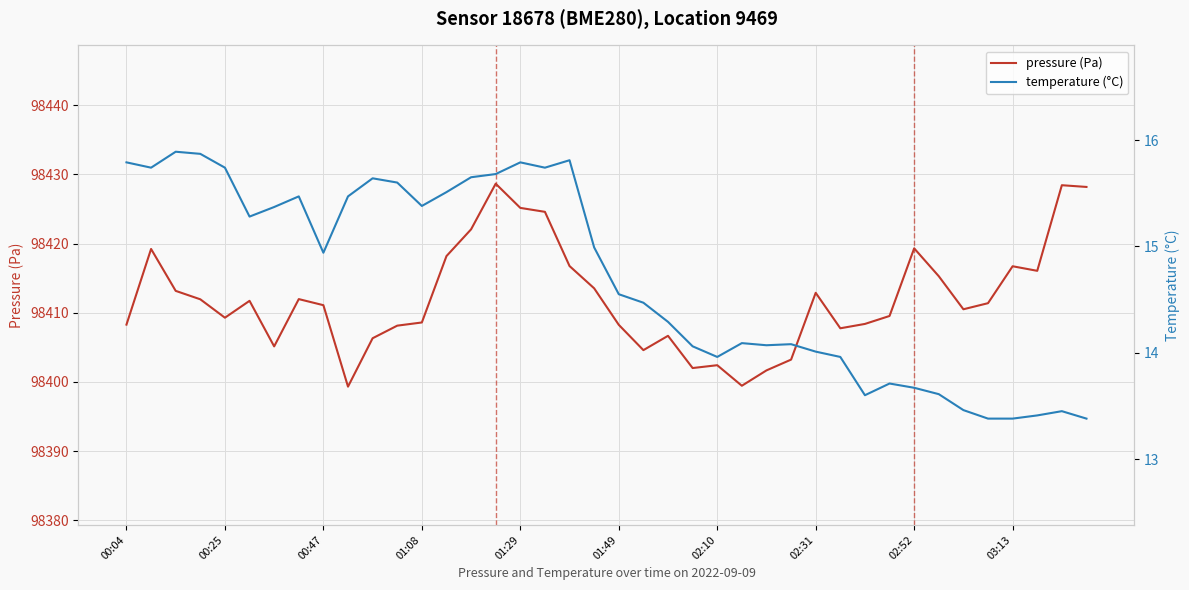

What is the minimum value for pressure (Pa)?

98399.3